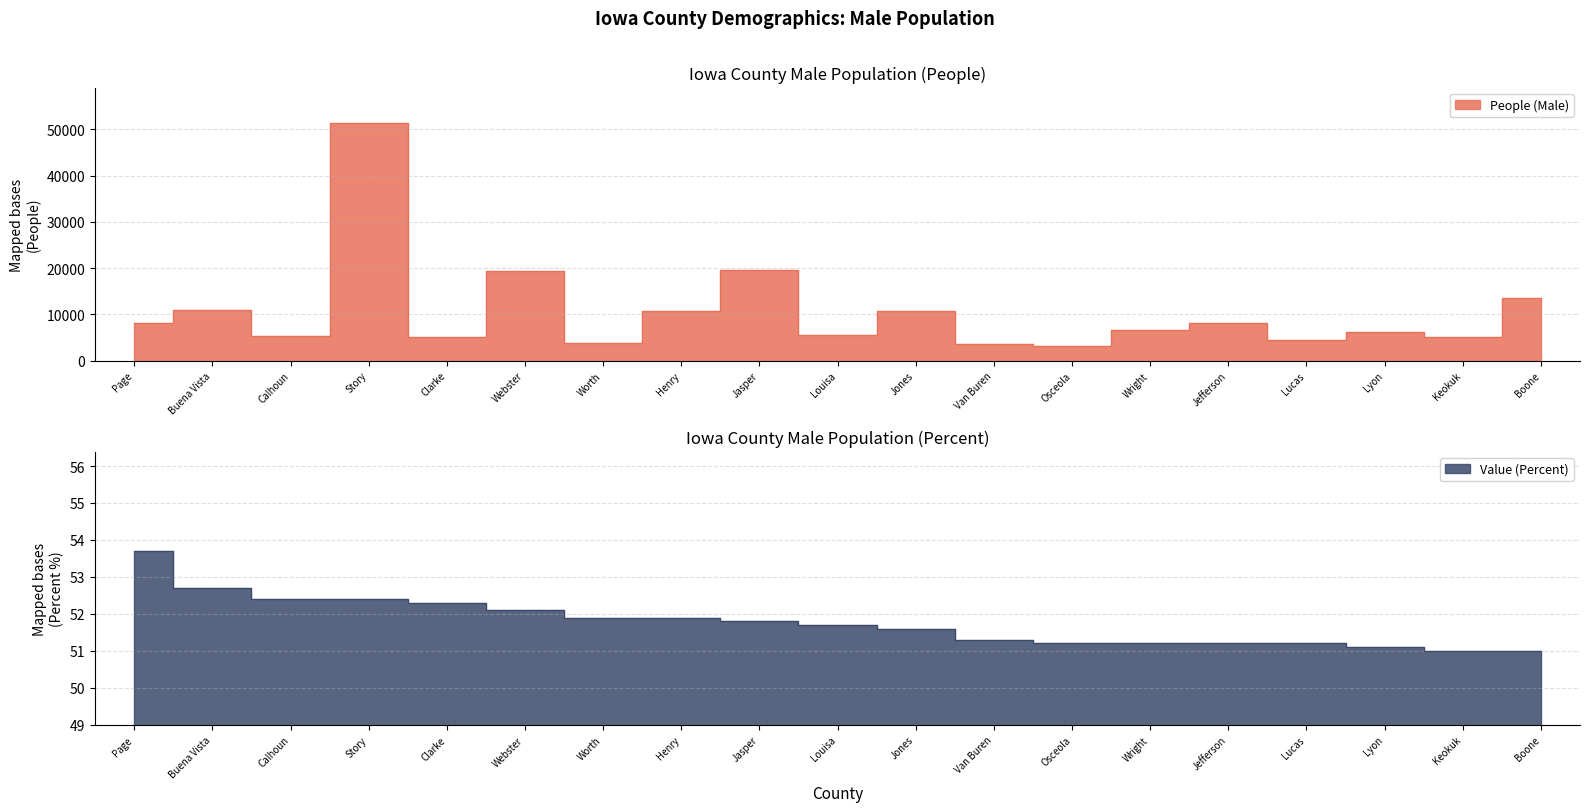

List the series in order of their peak value, lowest first.

Value (Percent), People (Male)